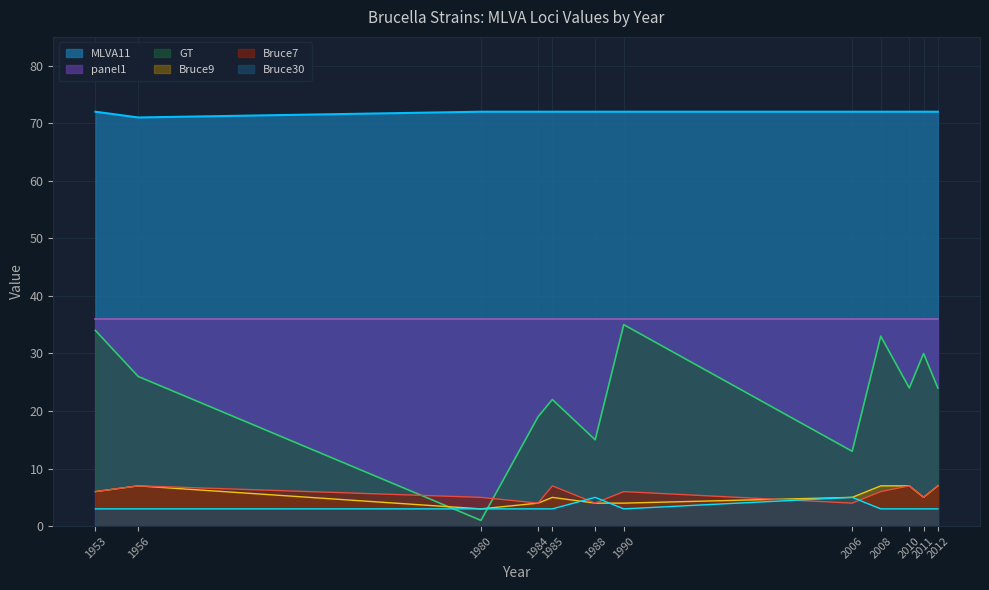

What is the minimum value shown in the chart?

1